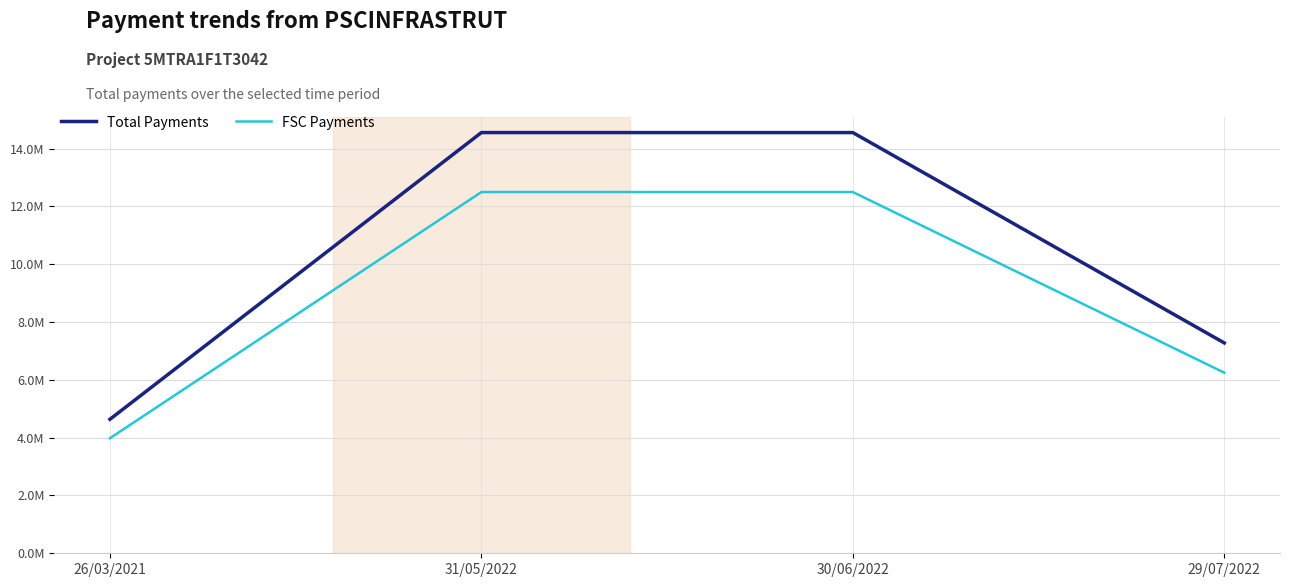

Rank the series at 30/06/2022 from lowest to highest value.

FSC Payments, Total Payments